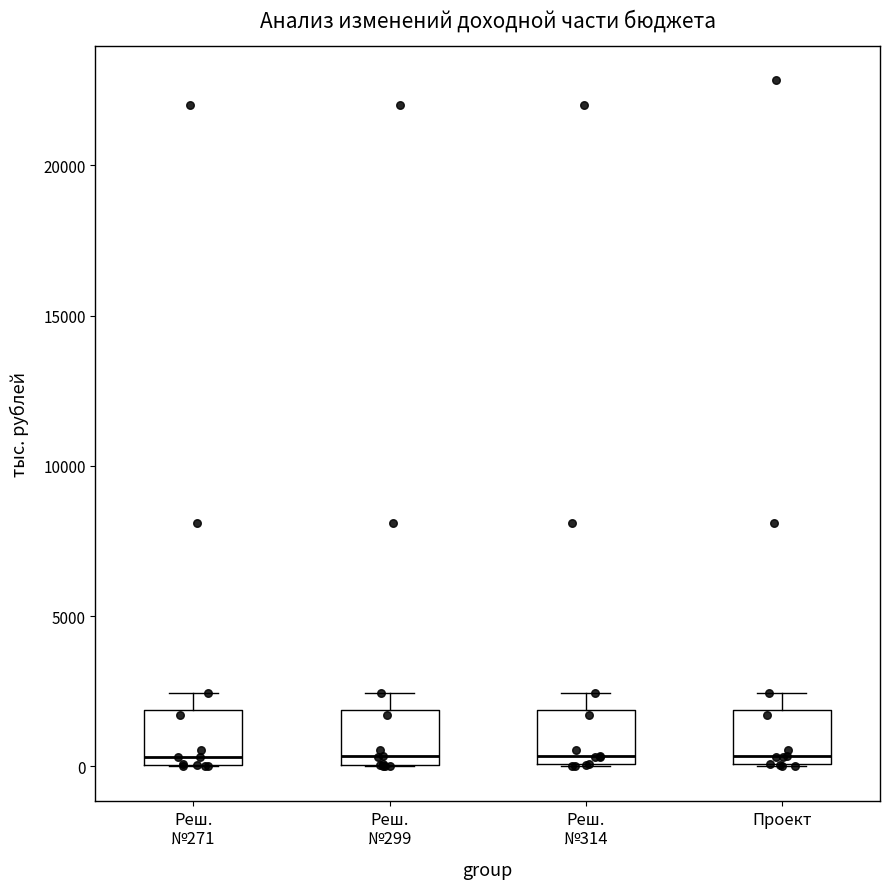

Reading left to right, read every box against the y-axis: the position of its median line, the range the box covers, and the ends of its whiskers. The values are not printed on the chart, so give them approximately, as read against the axis.

Реш. №271: median 500, box 0 to 2000, whiskers 0 to 2500
Реш. №299: median 500, box 0 to 2000, whiskers 0 to 2500
Реш. №314: median 500, box 0 to 2000, whiskers 0 to 2500
Проект: median 500, box 0 to 2000, whiskers 0 to 2500